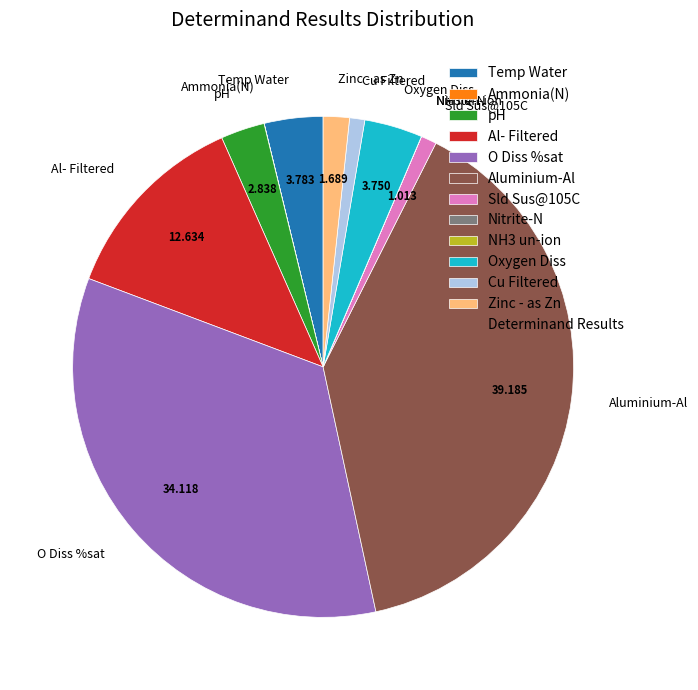

What is the largest slice in the pie chart?

Aluminium-Al